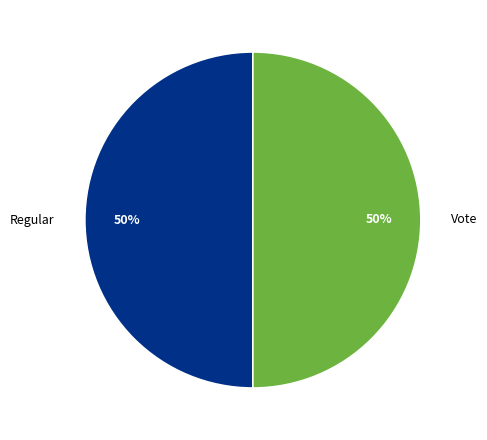

Approximately how many times larger is the value at Regular compared to Vote?

1.0